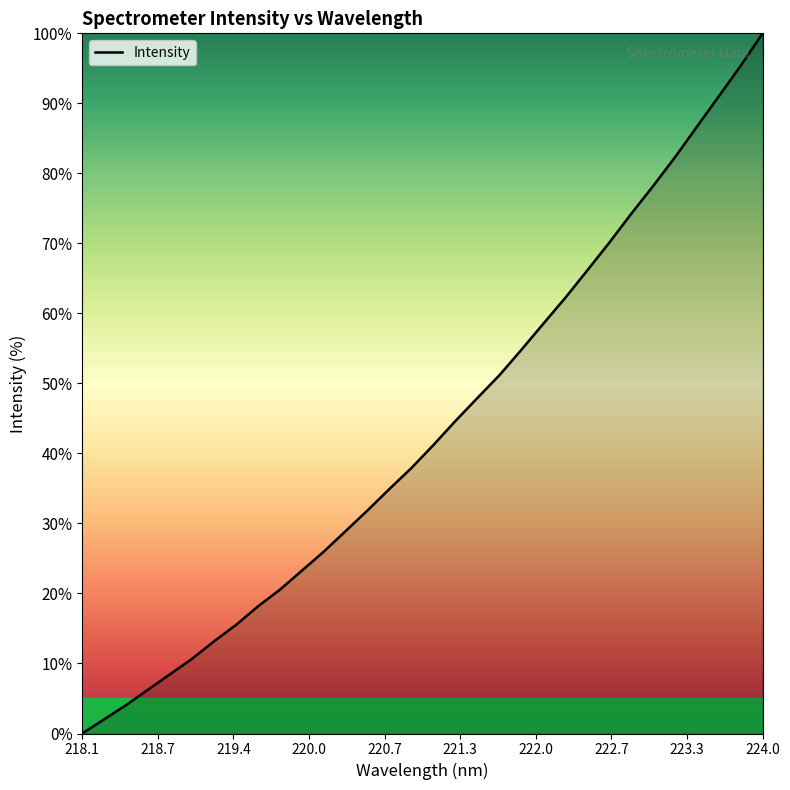

What is the difference between the maximum and minimum values?

100.0